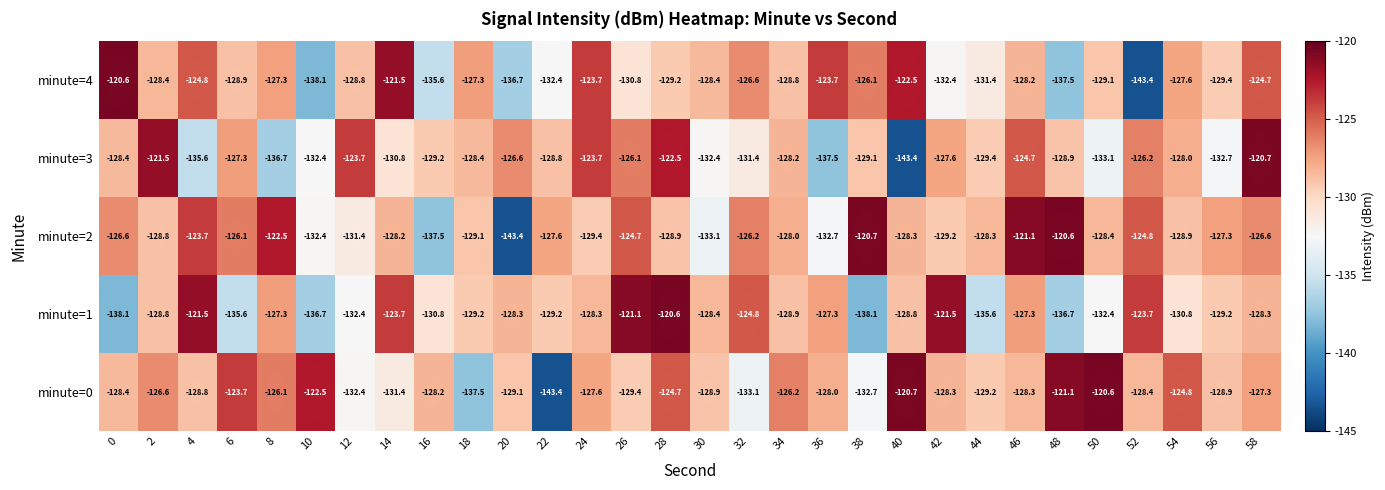

What is the spread (max minus min) of values at 36?

13.8